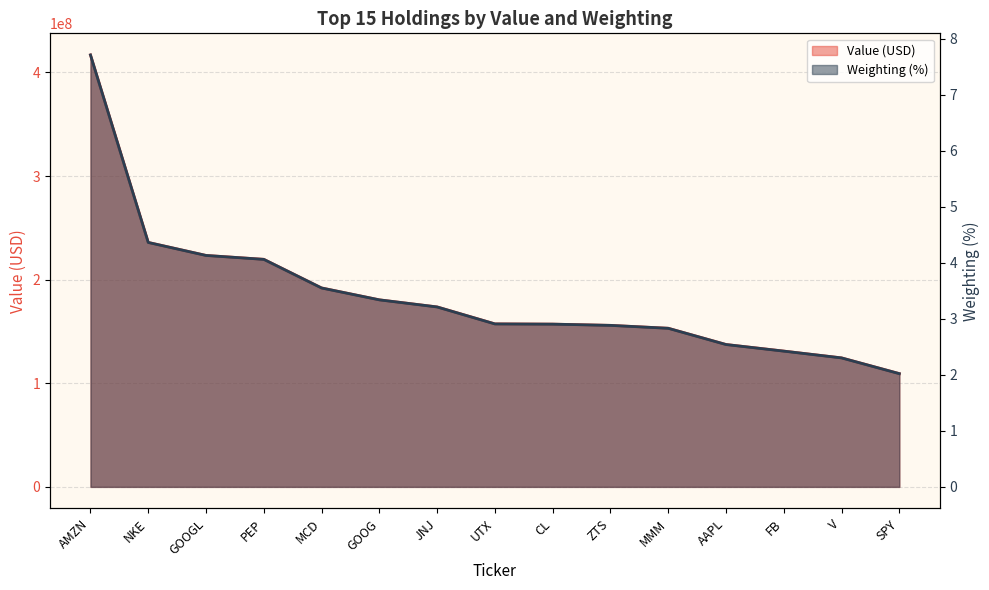

Reading left to right, list all the values displayed in this chart.

Value (USD): 416904000.0	235928000.0	223371000.0	219626000.0	191982000.0	180508000.0	173668000.0	157320000.0	157070000.0	155873000.0	153092000.0	137415000.0	131055000.0	124492000.0	109303000.0
Weighting (%): 7.7	4.4	4.1	4.1	3.6	3.3	3.2	2.9	2.9	2.9	2.8	2.5	2.4	2.3	2.0